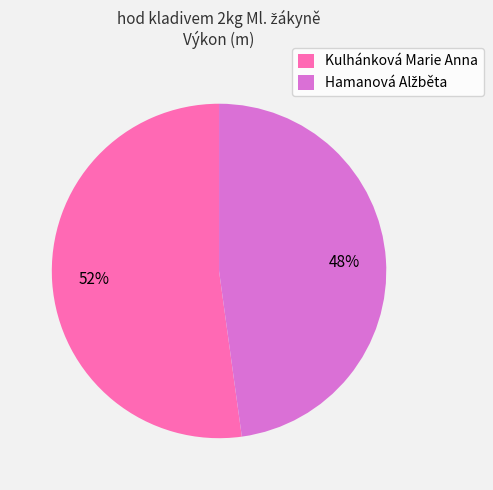

To the nearest percent, what is the average slice percentage?

50%